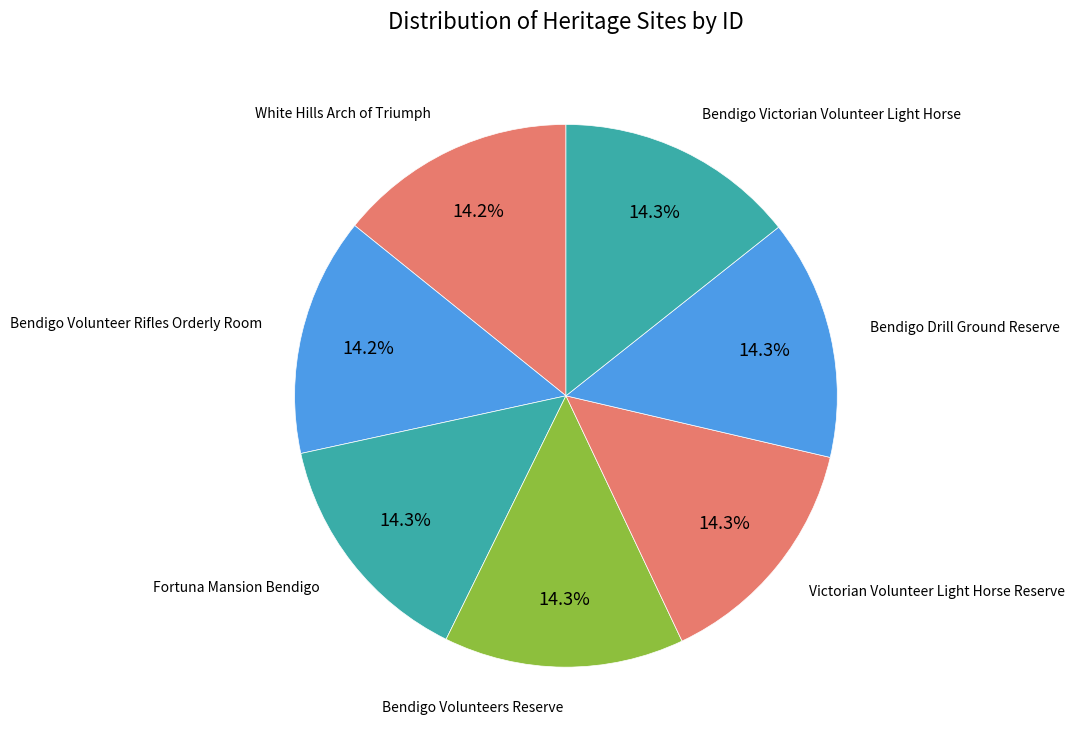

How many slices are in this pie chart?

7